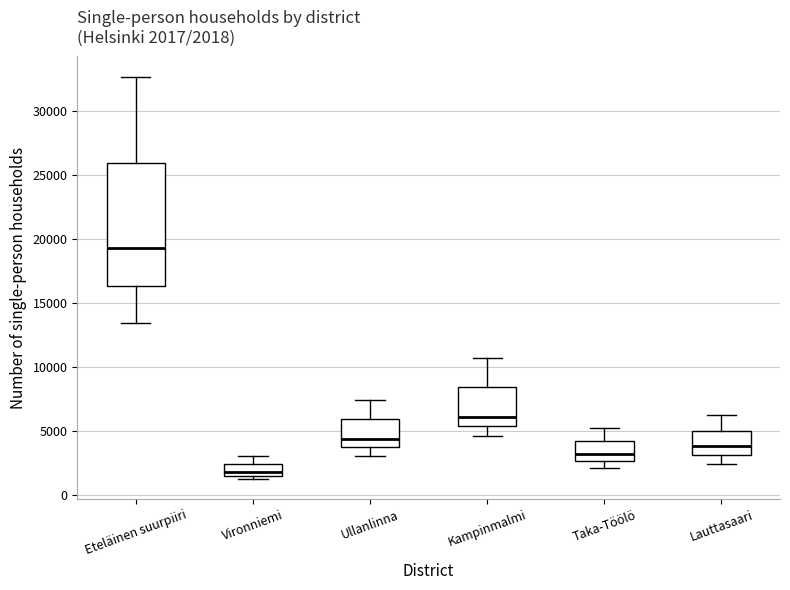

Which box's median line is the lowest?

Vironniemi